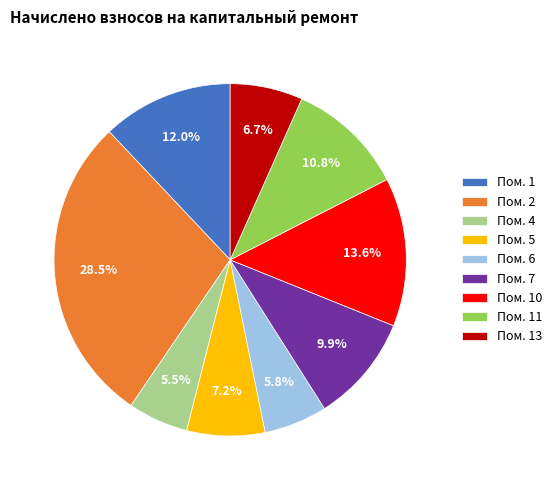

Is there any slice that represents more than half of the pie?

No